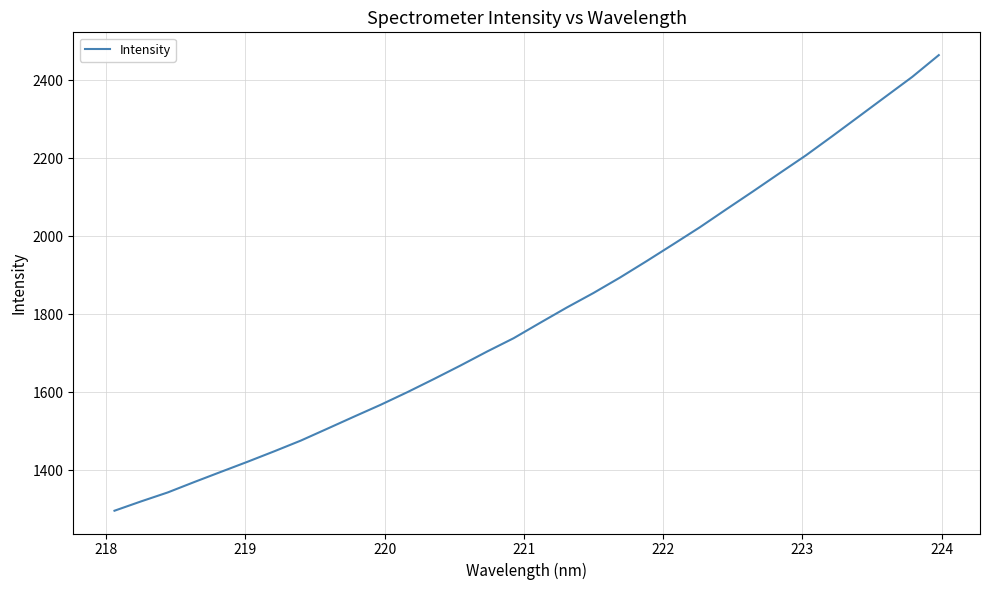

What is the difference between the maximum and minimum values?

1167.0